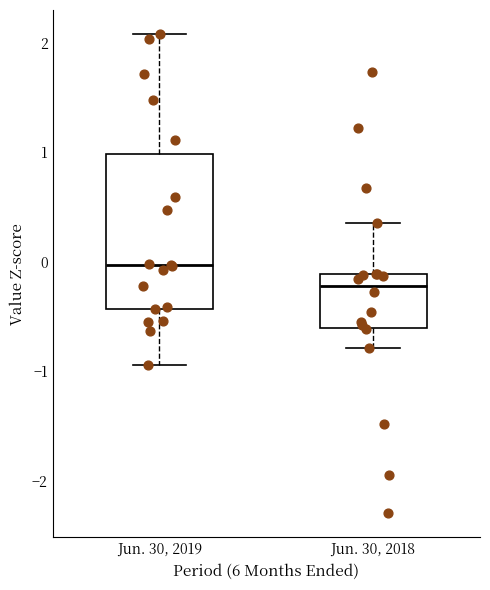

Which box's median line is the highest?

Jun. 30, 2019